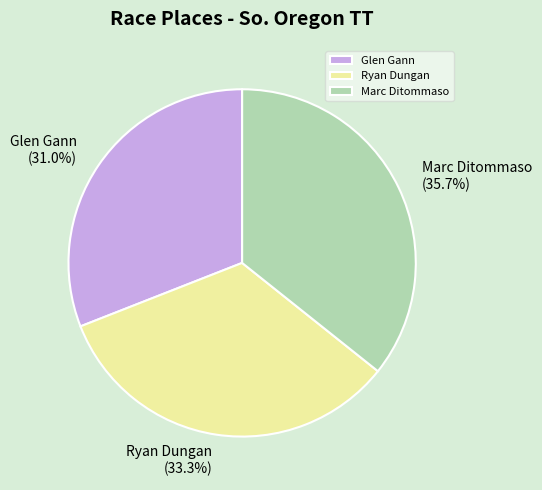

True or false: Marc Ditommaso accounts for 21% of the total.

False